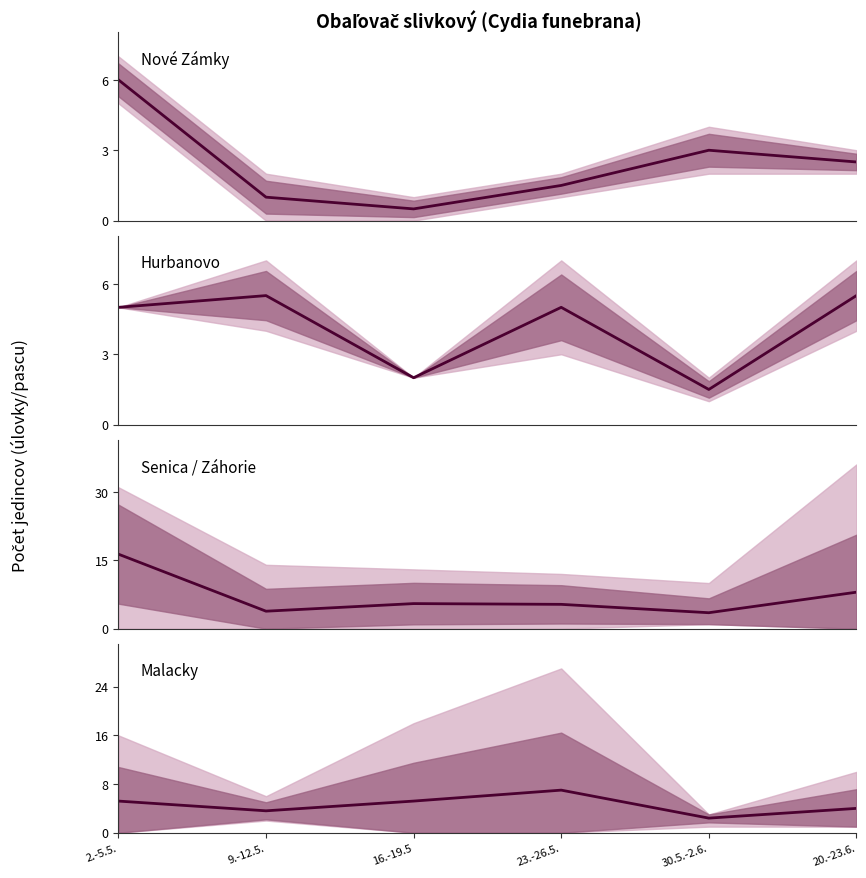

At which category does the chart reach its peak across all series?

23.-26.5.